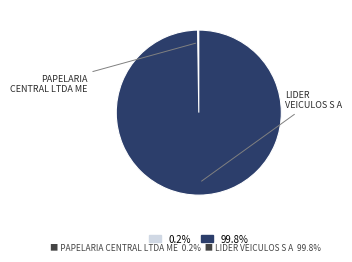

Is there a majority slice in this chart?

Yes